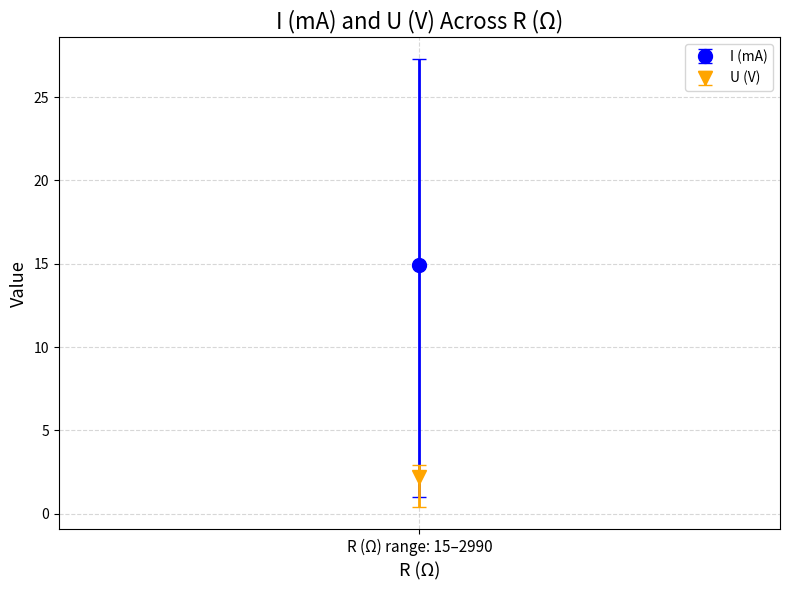

At 600, list the series in order from smallest to largest.

U (V), I (mA)